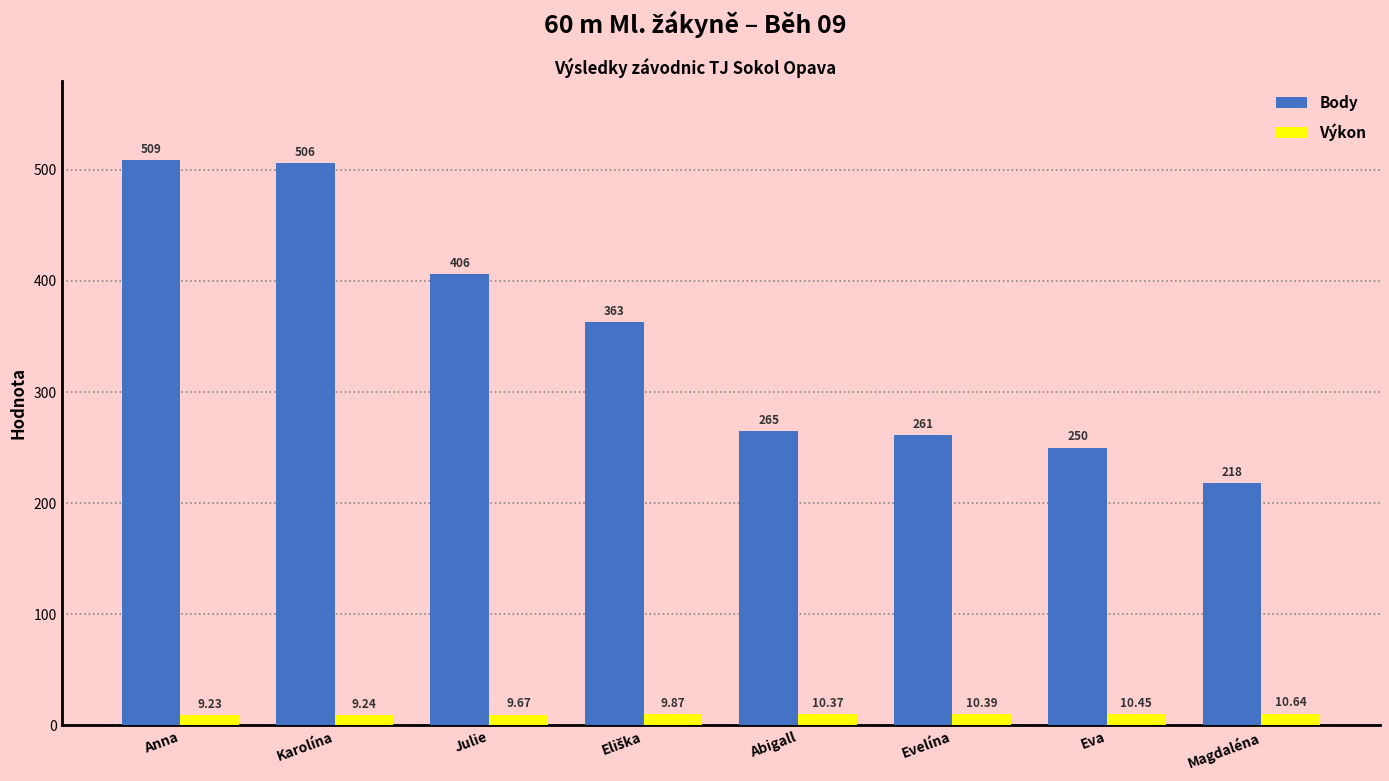

At which category does the chart reach its minimum across all series?

Anna